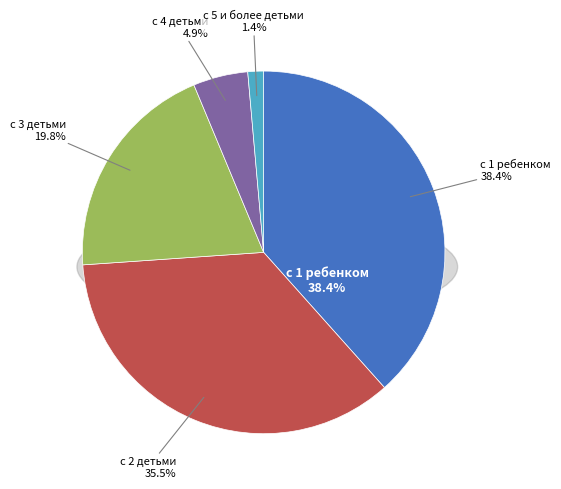

What percentage is the с 3 детьми slice, to the nearest percent?

20%